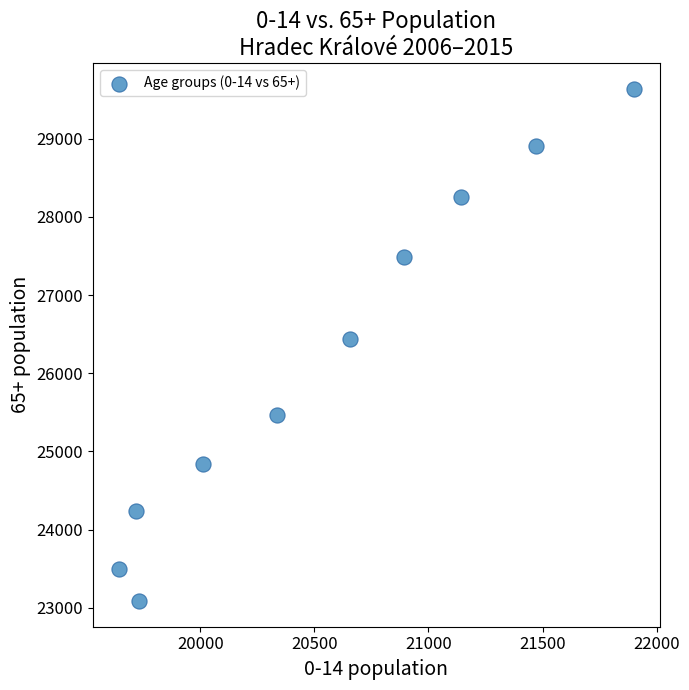

What Y value in the scatter plot is closest to 26364?

26437